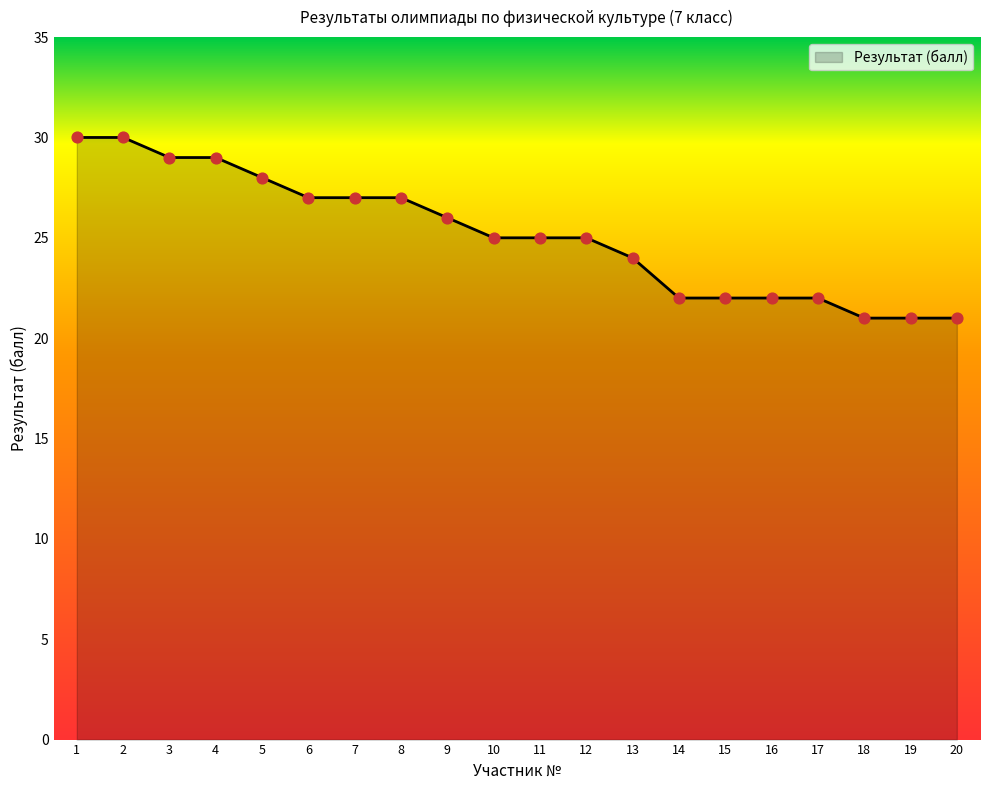

What is the change in value from 12 to 14?

-3